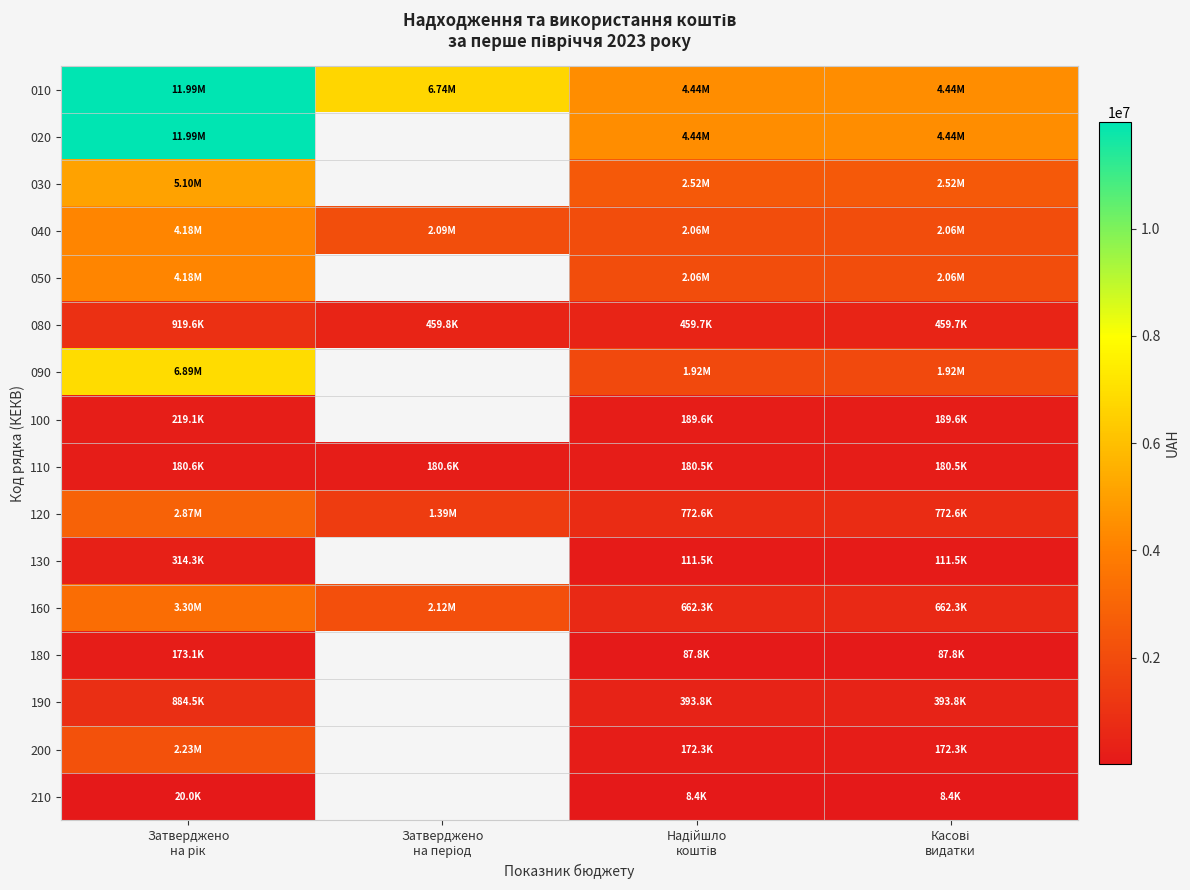

The value of 160 at Затверджено на рік is 1107101.9. True or false?

False